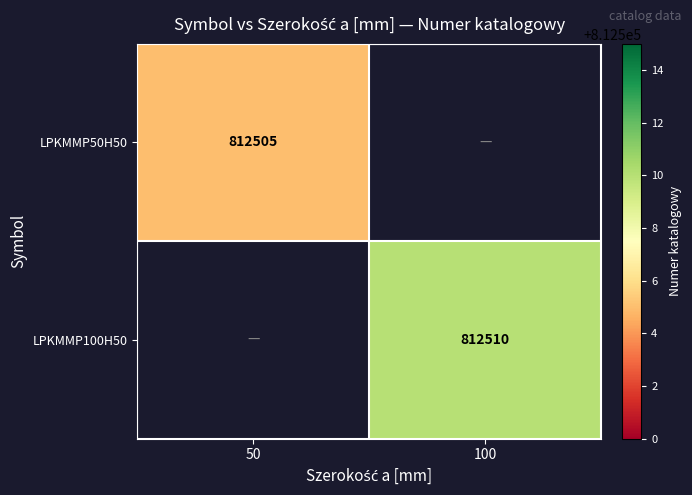

The value of LPKMMP100H50 at 100 is 1198650. True or false?

False